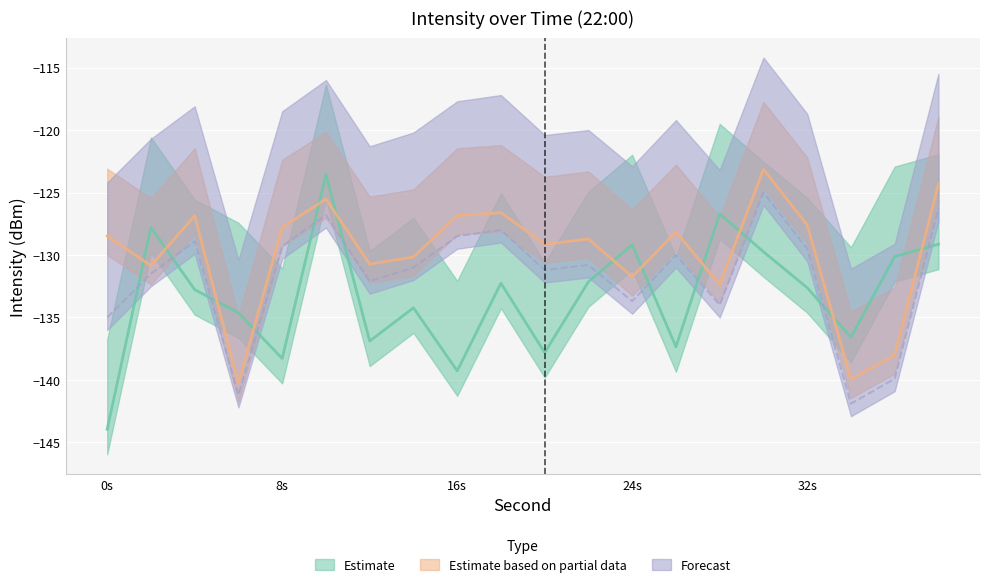

At which label does Estimate first exceed -132?

2